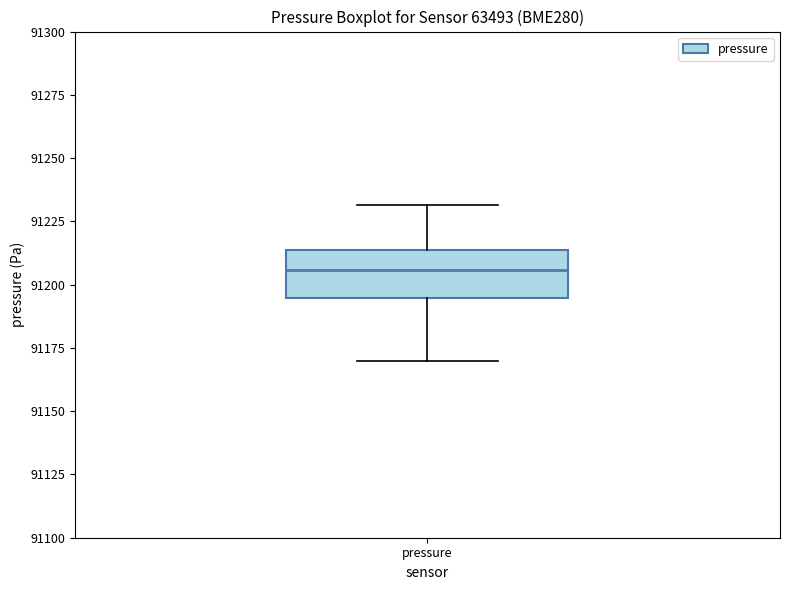

Where does the upper whisker of the box for pressure end on the y-axis? The values are not printed on the chart, so give them approximately, as read against the axis.

91230